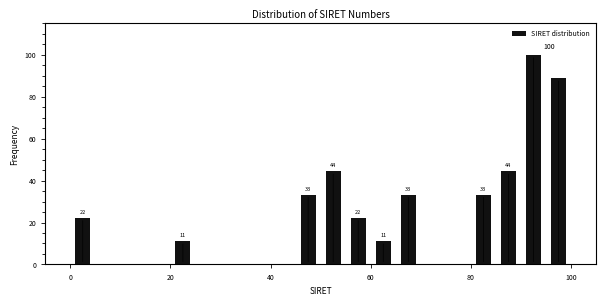

Around what value on the x-axis is the tallest bar? Give the approximate position of its centre, as read against the axis.

92